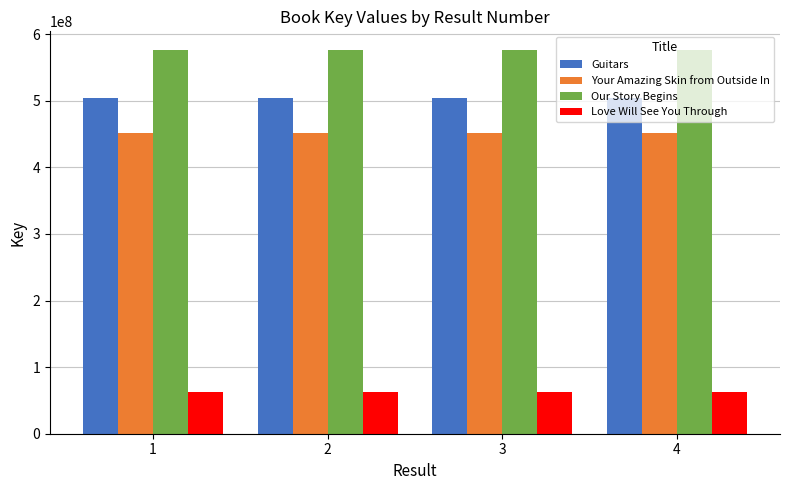

Reading right to left, list all the values displayed in this chart.

Guitars: 4=504413149	3=504413149	2=504413149	1=504413149
Your Amazing Skin from Outside In: 4=451453040	3=451453040	2=451453040	1=451453040
Our Story Begins: 4=575549979	3=575549979	2=575549979	1=575549979
Love Will See You Through: 4=62159984	3=62159984	2=62159984	1=62159984